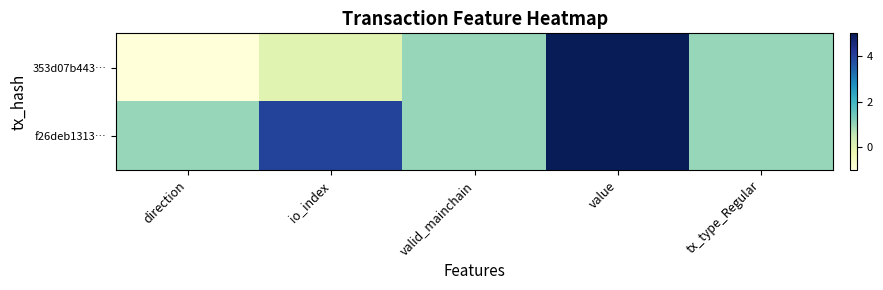

At which category does the chart reach its peak across all series?

value